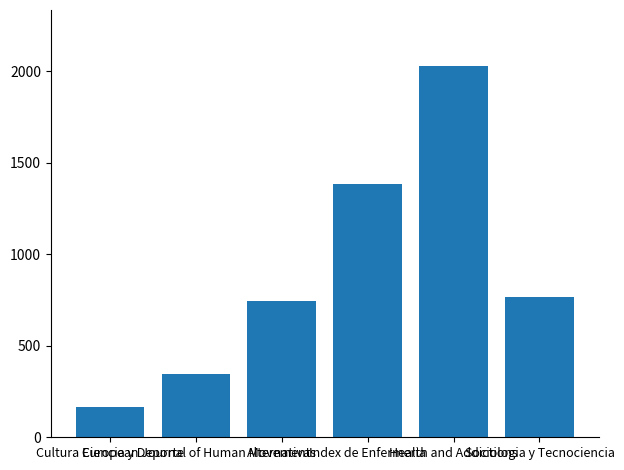

What is the sum of the values at Cultura Ciencia y Deporte and Index de Enfermeria?

1549